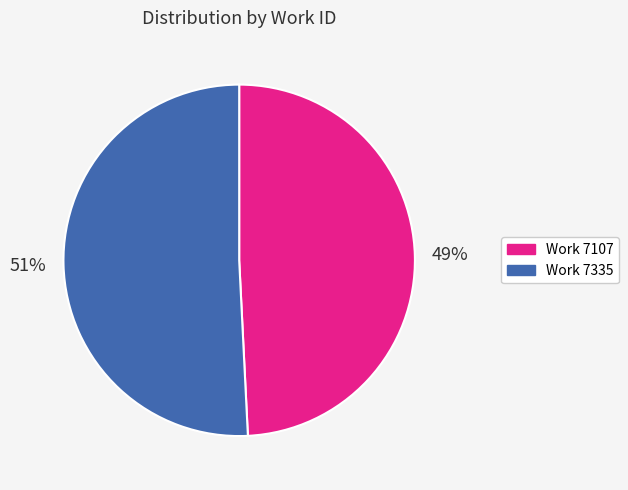

Is there any slice that represents more than half of the pie?

Yes